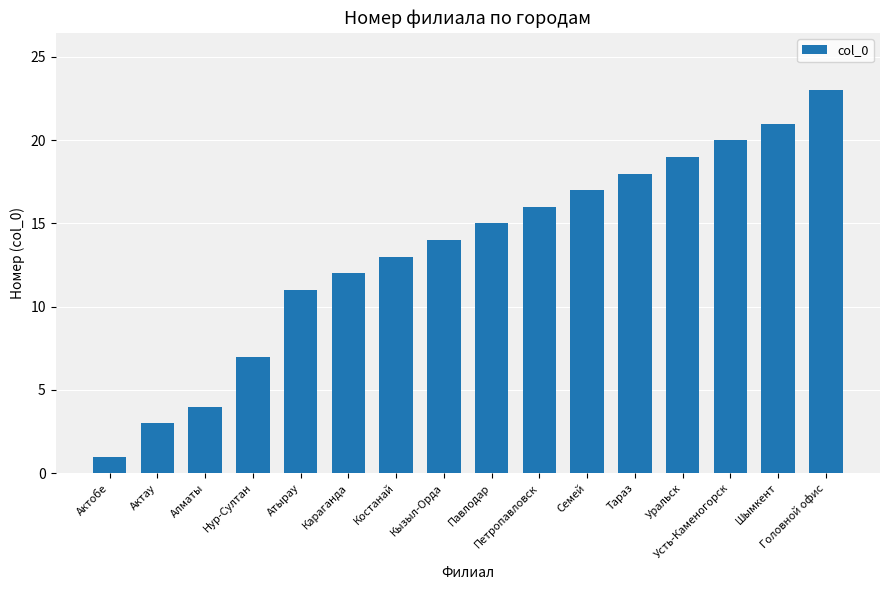

What is the greatest value displayed?

23